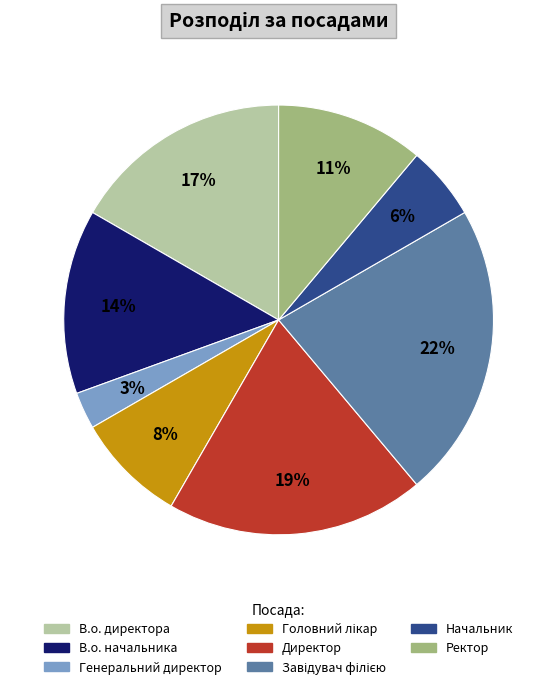

How many segments does this pie chart have?

8